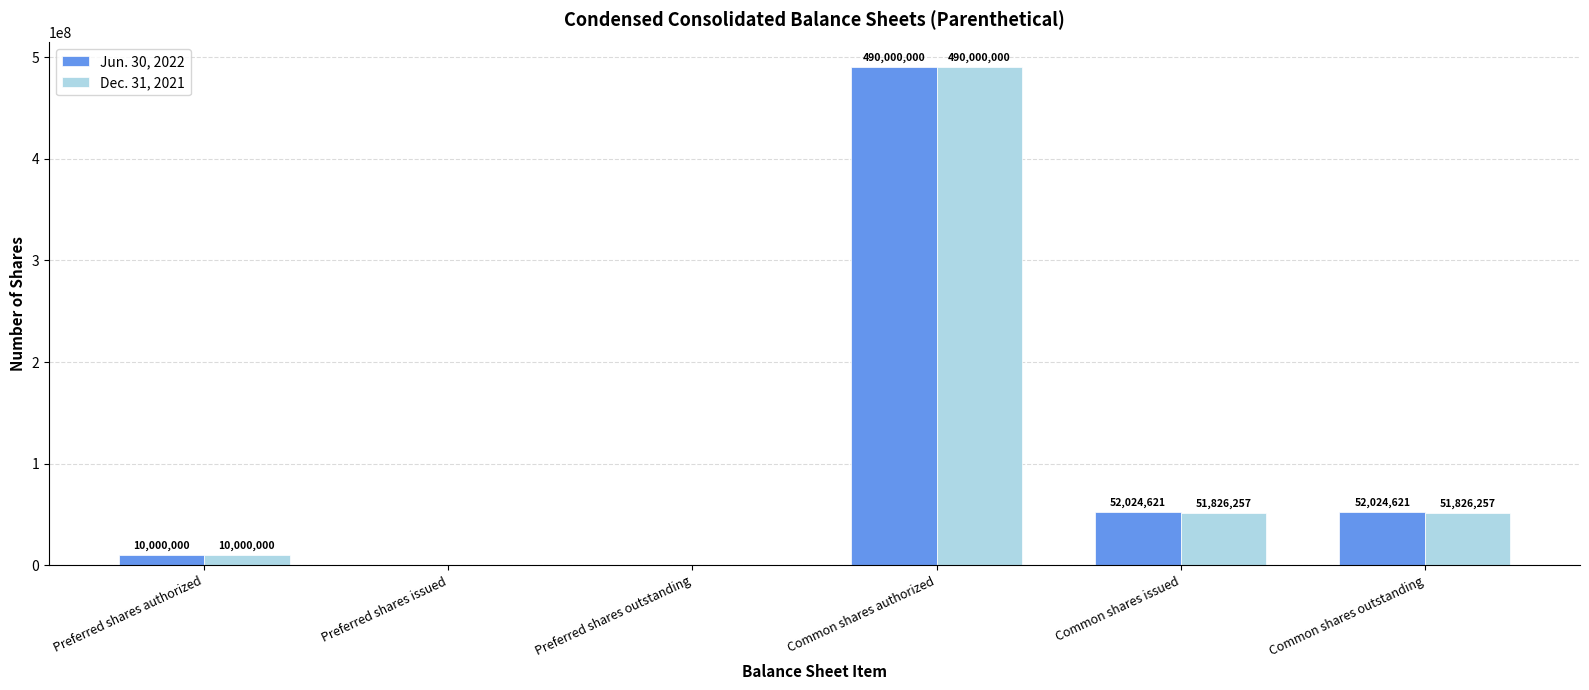

At which category is the sum across all series the highest?

Common shares authorized